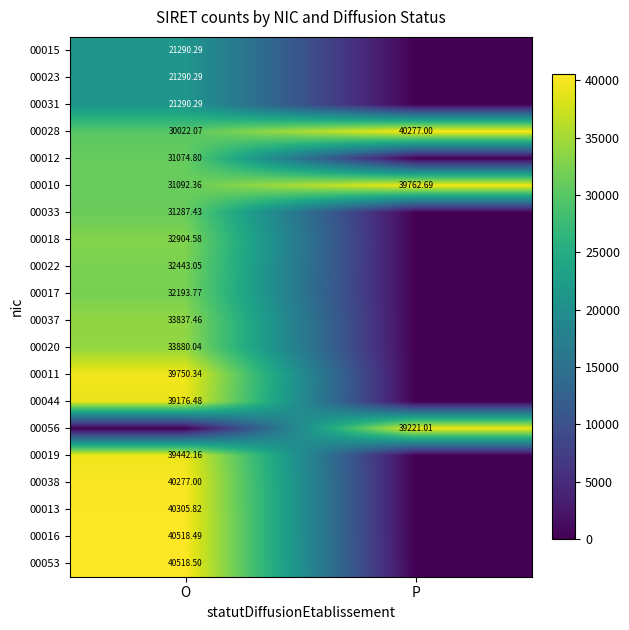

Which category has the highest value in the 00010 series?

P